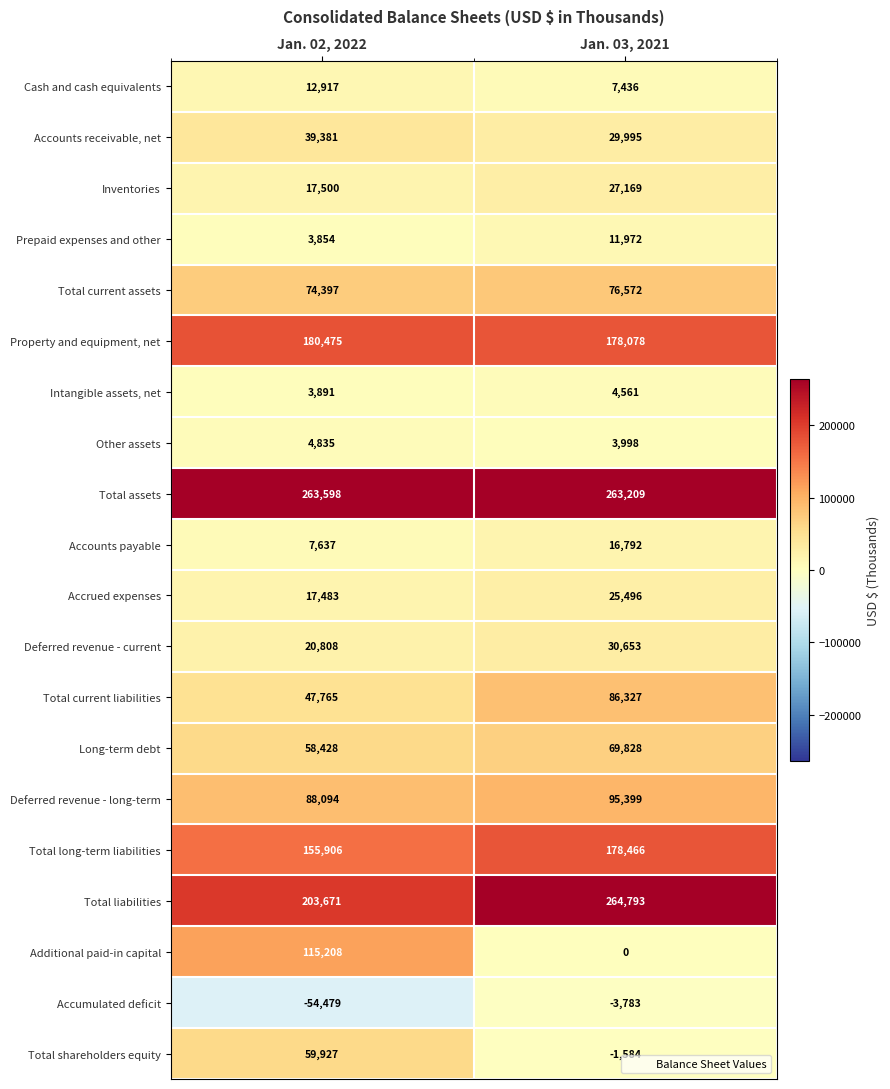

The Accounts receivable, net series shows 66337 at Jan. 02, 2022. True or false?

False